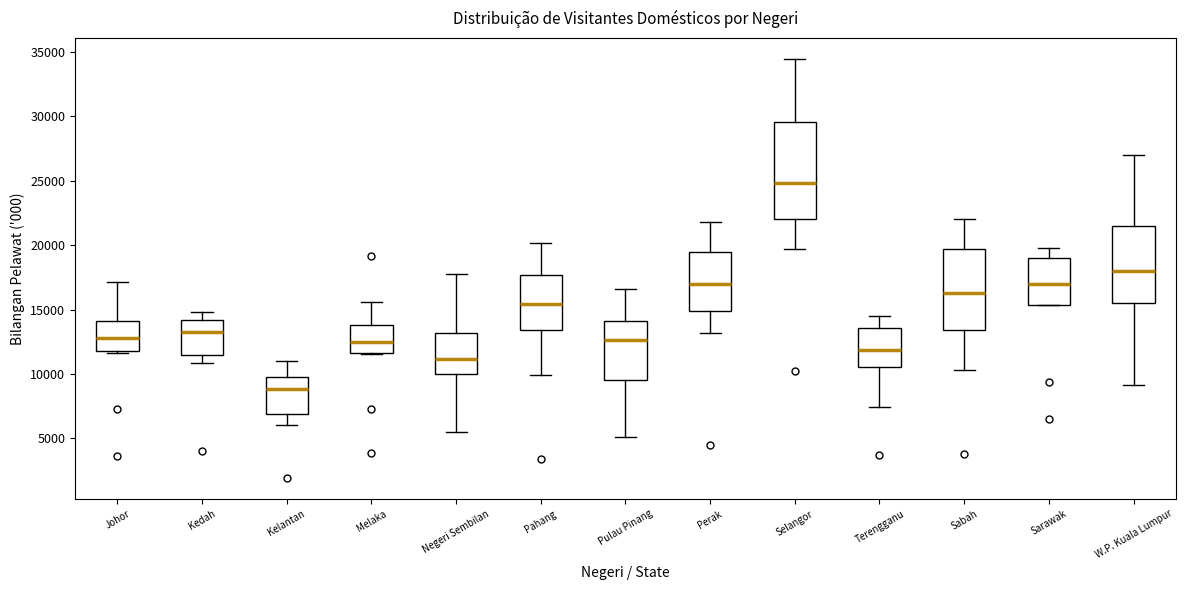

Which box has the lowest median line?

Kelantan